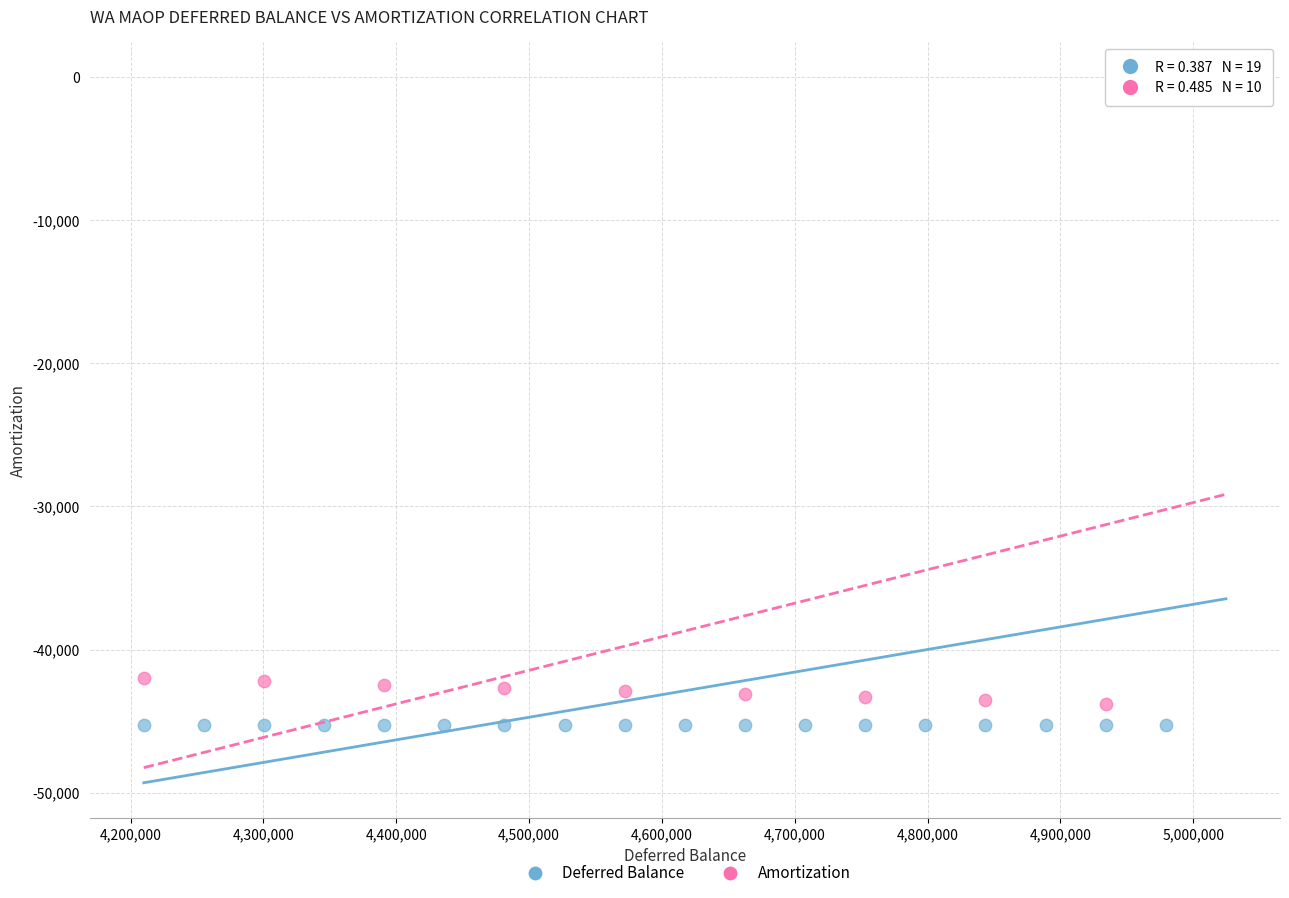

Which series has the largest Y range (max minus min)?

Deferred Balance